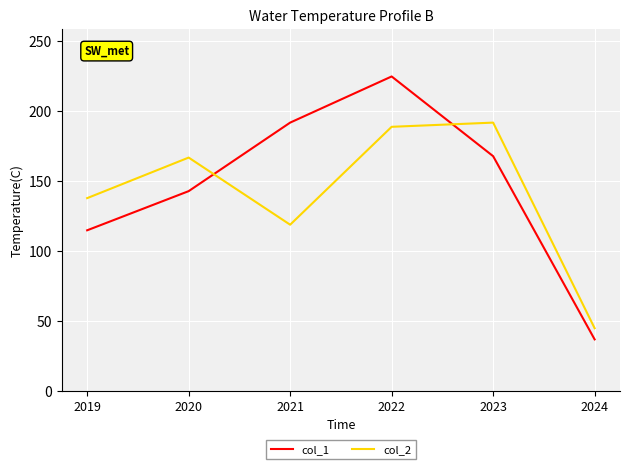

True or false: col_1 and col_2 cross at least once.

True